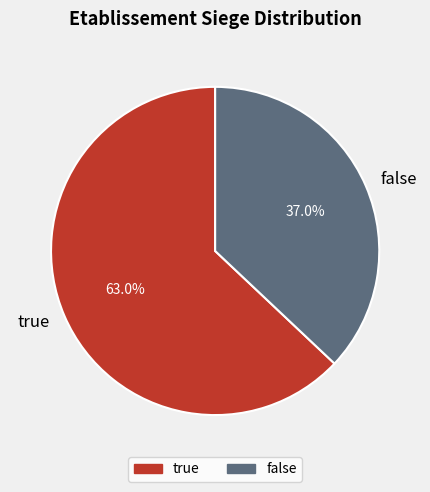

To the nearest percent, what percentage of the pie is true?

63%